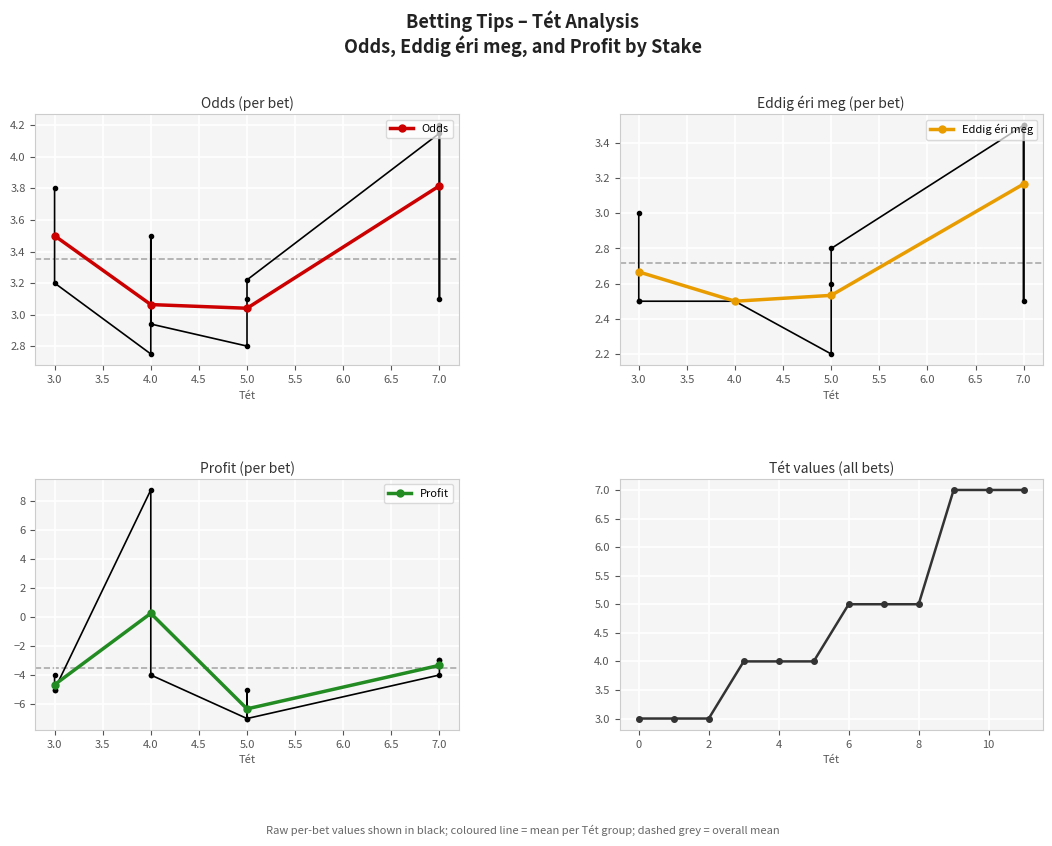

Between 3 and 4, which series saw the biggest shift?

Profit